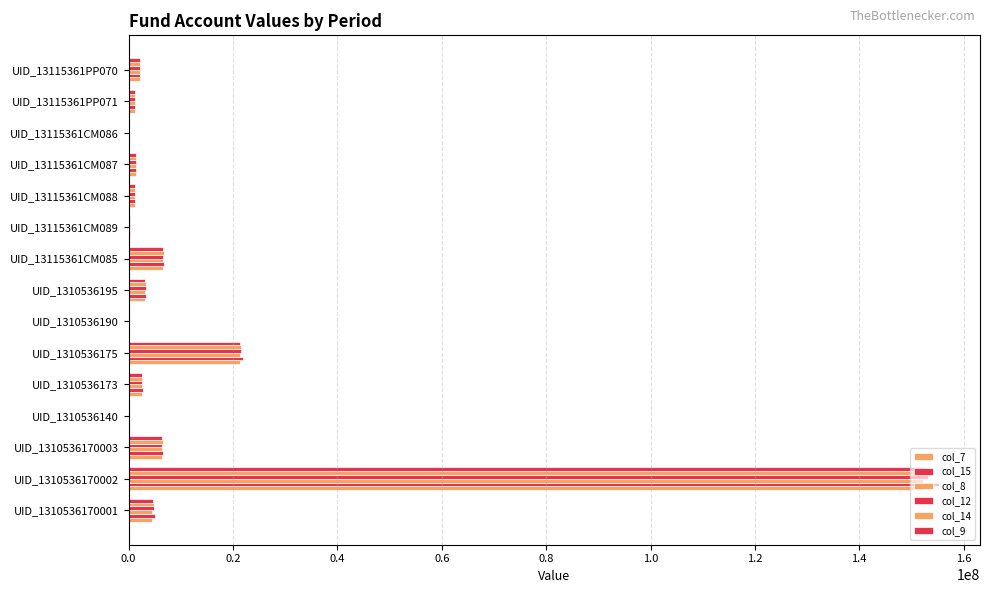

Count the number of data series in this chart.

6